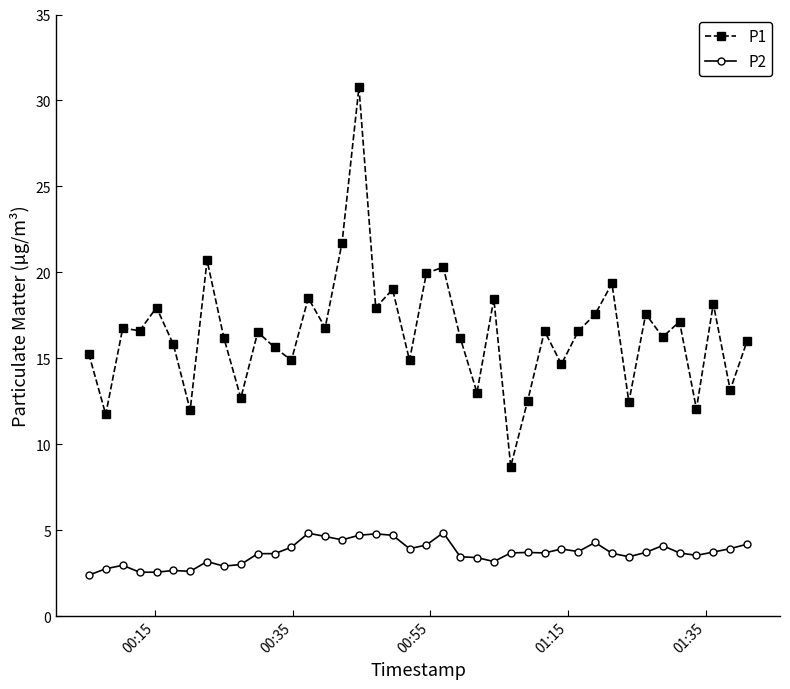

What are all the series names shown in the legend?

P1, P2